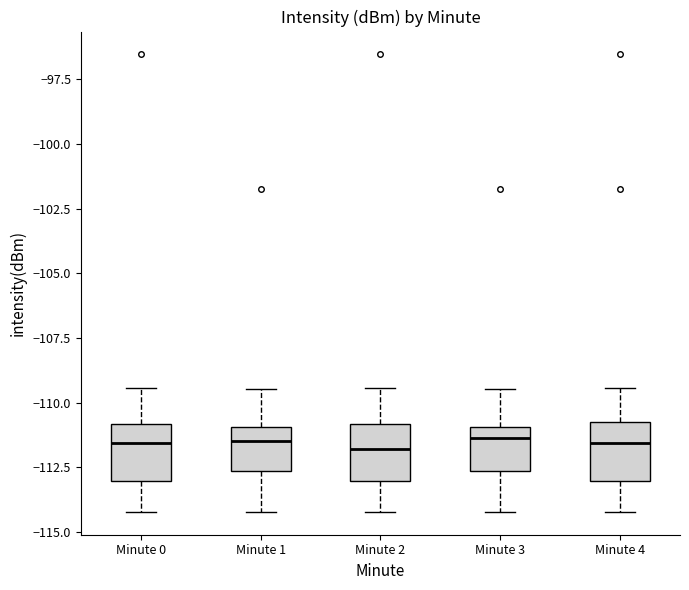

Where is the upper edge of the box for Minute 3 on the y-axis? The values are not printed on the chart, so give them approximately, as read against the axis.

-111.0